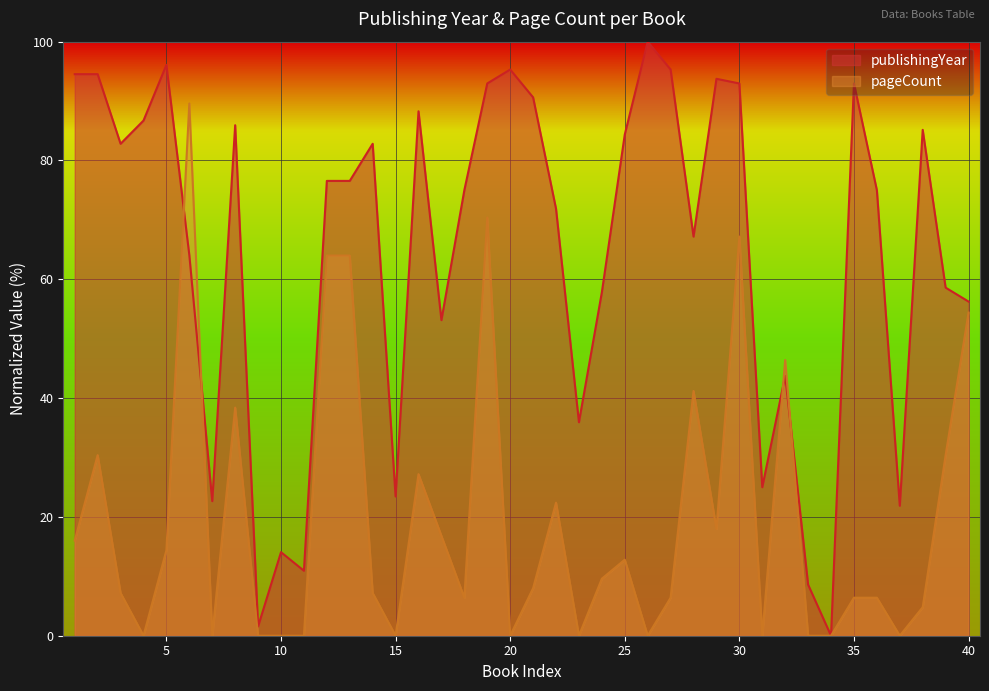

Which series changed the most between 7 and 23?

publishingYear